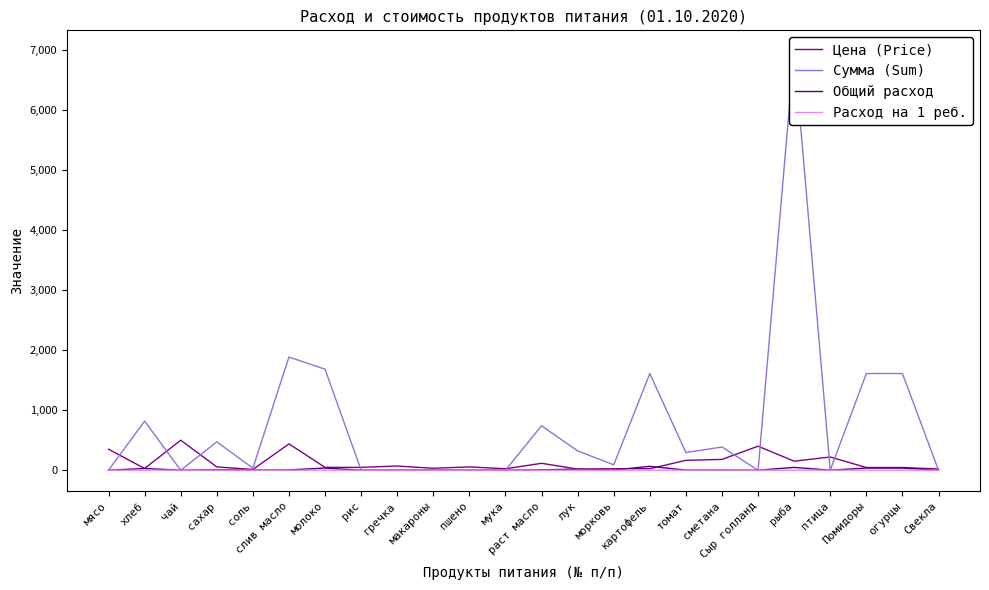

True or false: Расход на 1 реб. and Цена (Price) intersect in this chart.

False